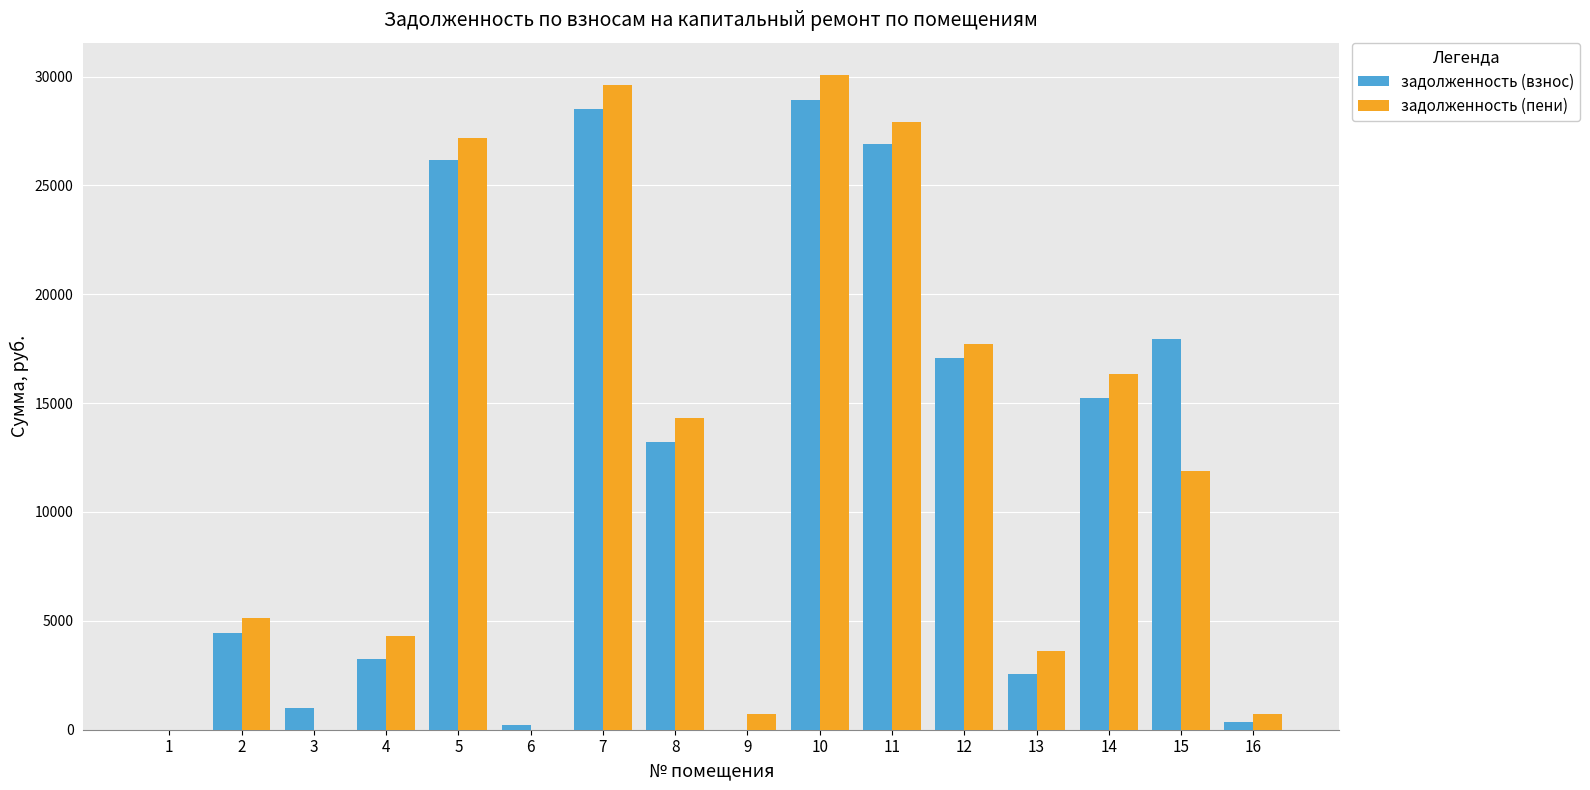

Which series has the widest spread of values?

задолженность (пени)